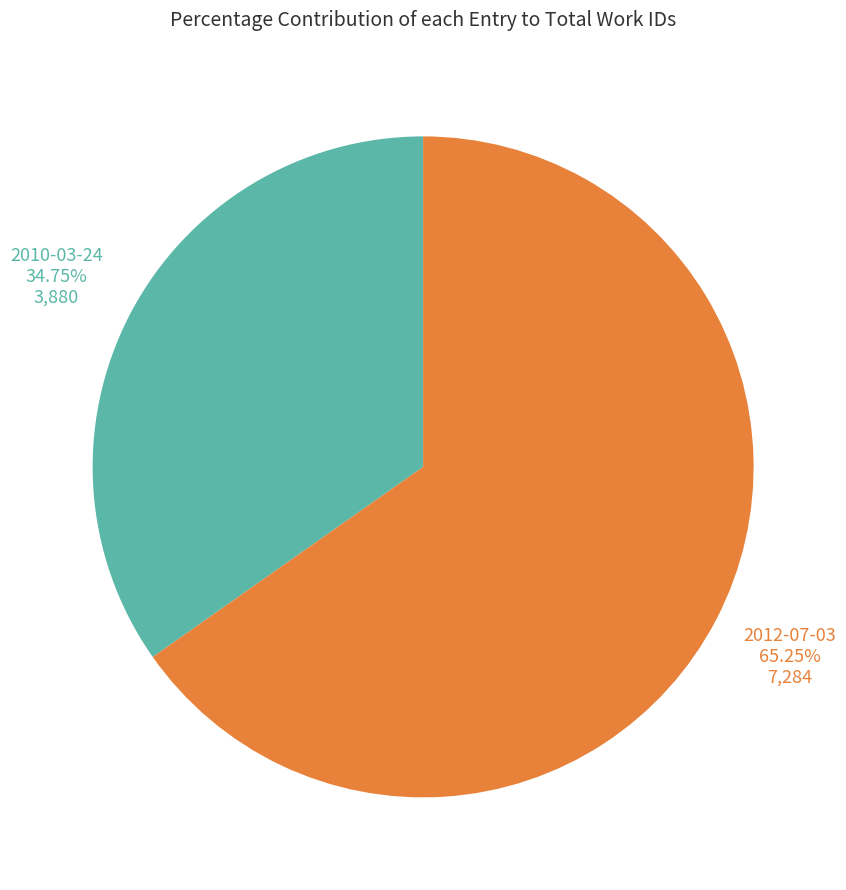

Rank the categories by value from highest to lowest.

2012-07-03, 2010-03-24